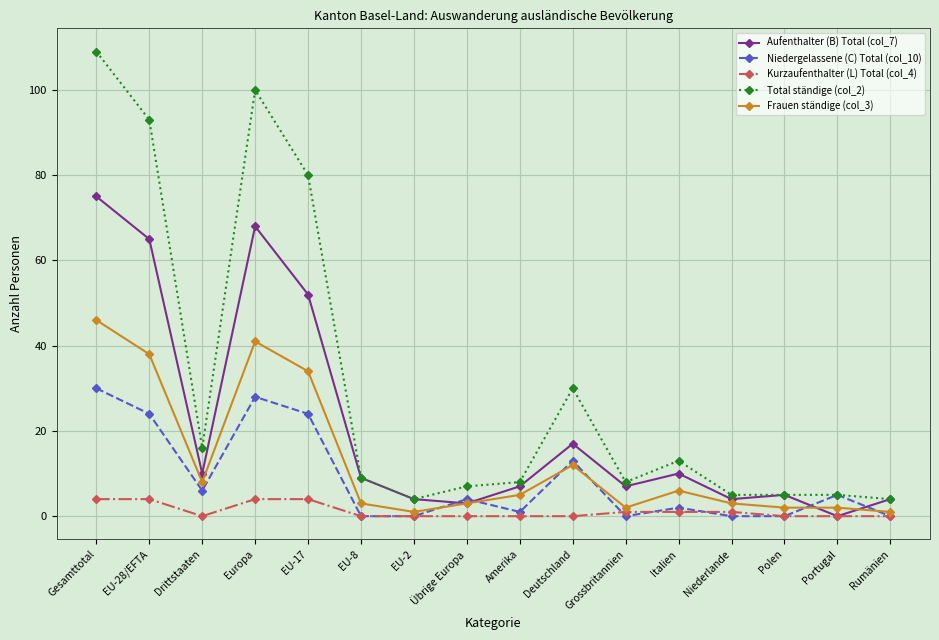

How many lines are shown in the chart?

5